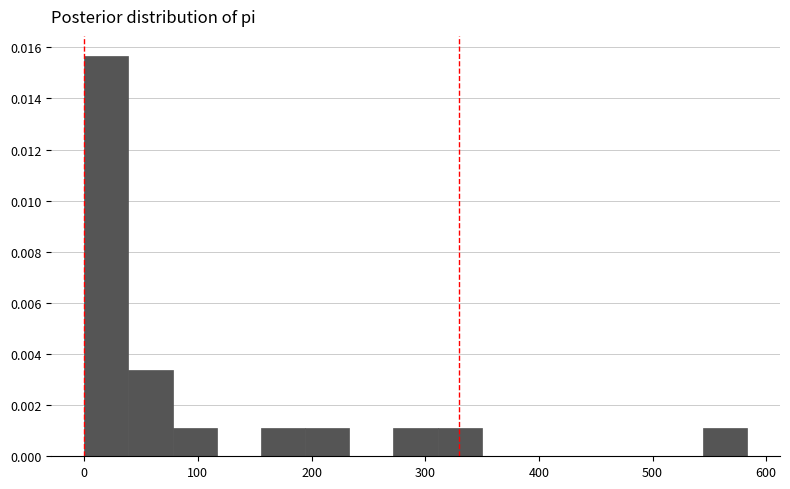

Read against the x-axis, roughly where is the centre of the tallest bar?

20